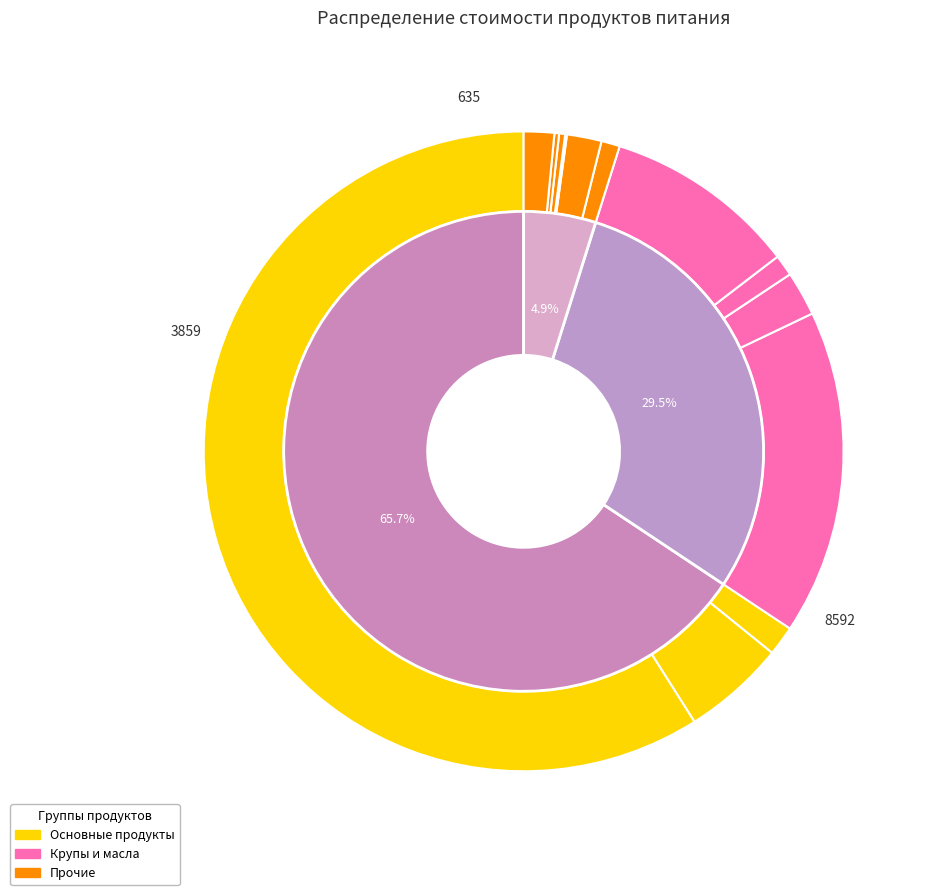

What is the smallest slice in the pie chart?

соль